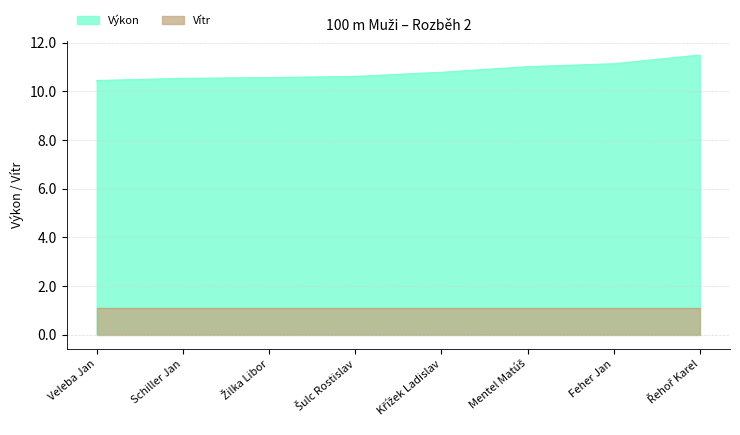

True or false: Výkon and Vítr cross at least once.

False